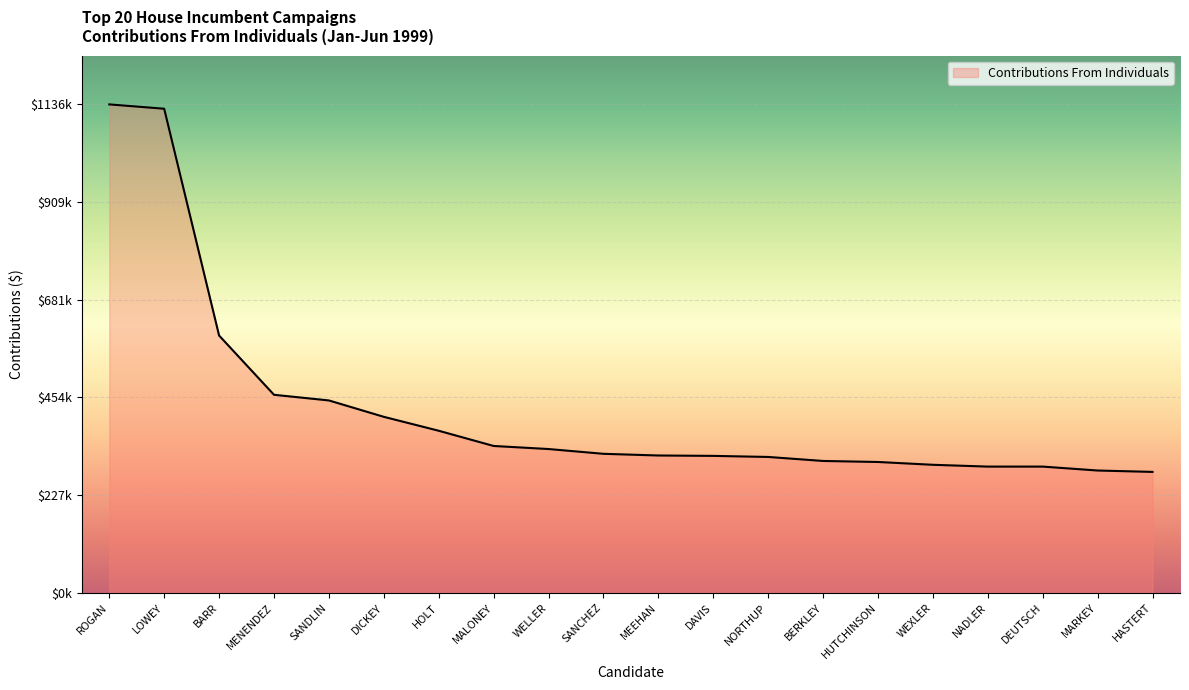

Is it true that the value at MEEHAN is 319382?

True